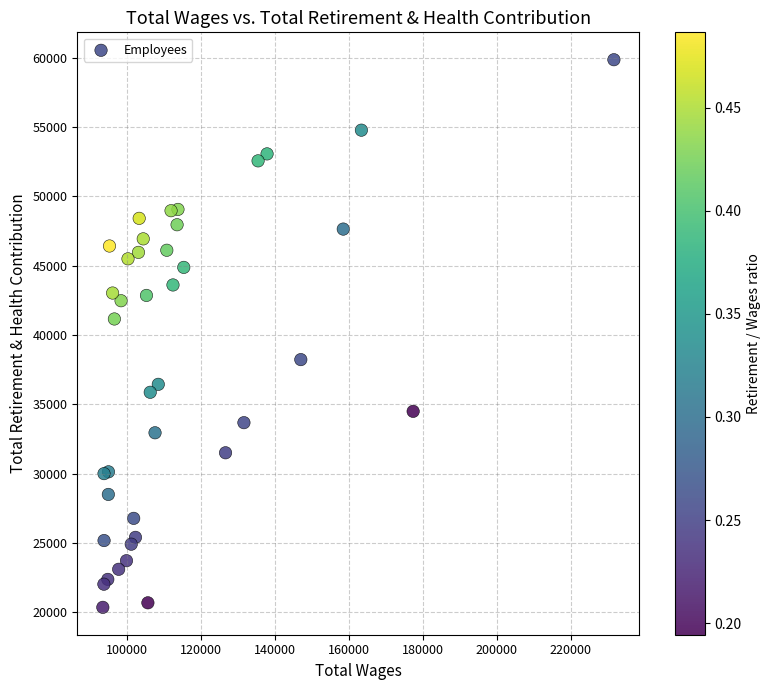

What Y value in the scatter plot is closest to 40103?

41153.3